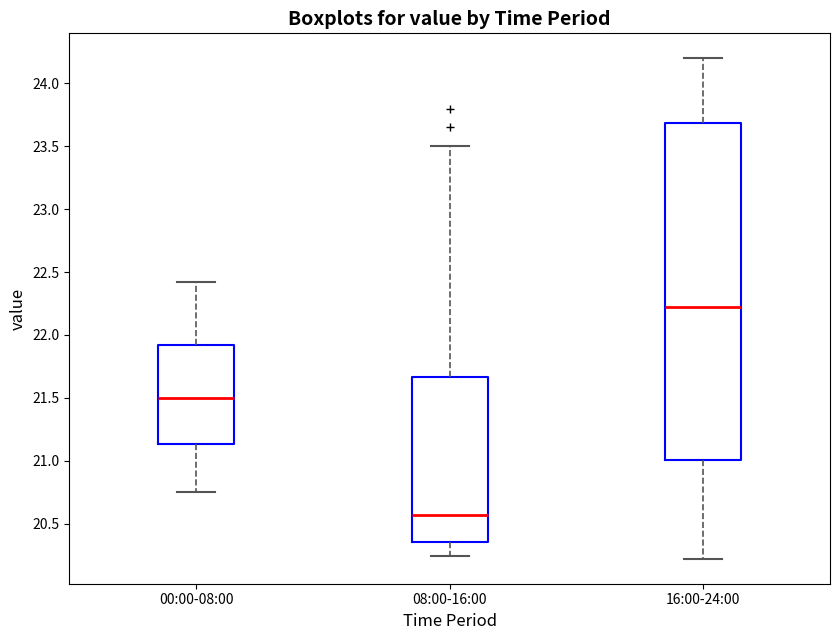

Which box is the tallest, from its lower edge to its upper edge?

16:00-24:00